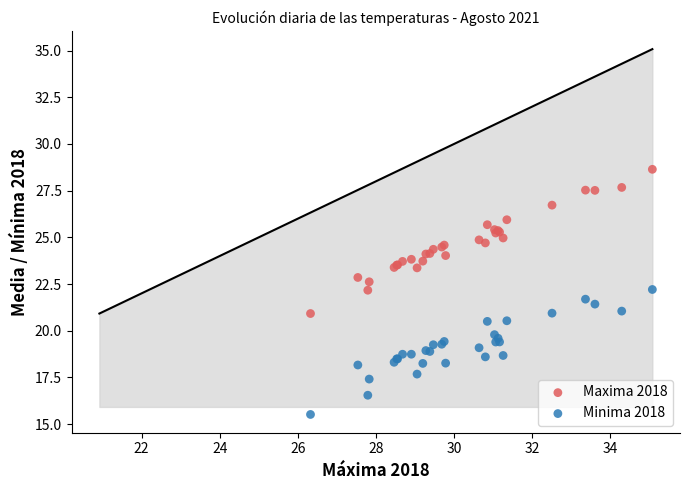

Which series contains the highest Y value?

Maxima 2018